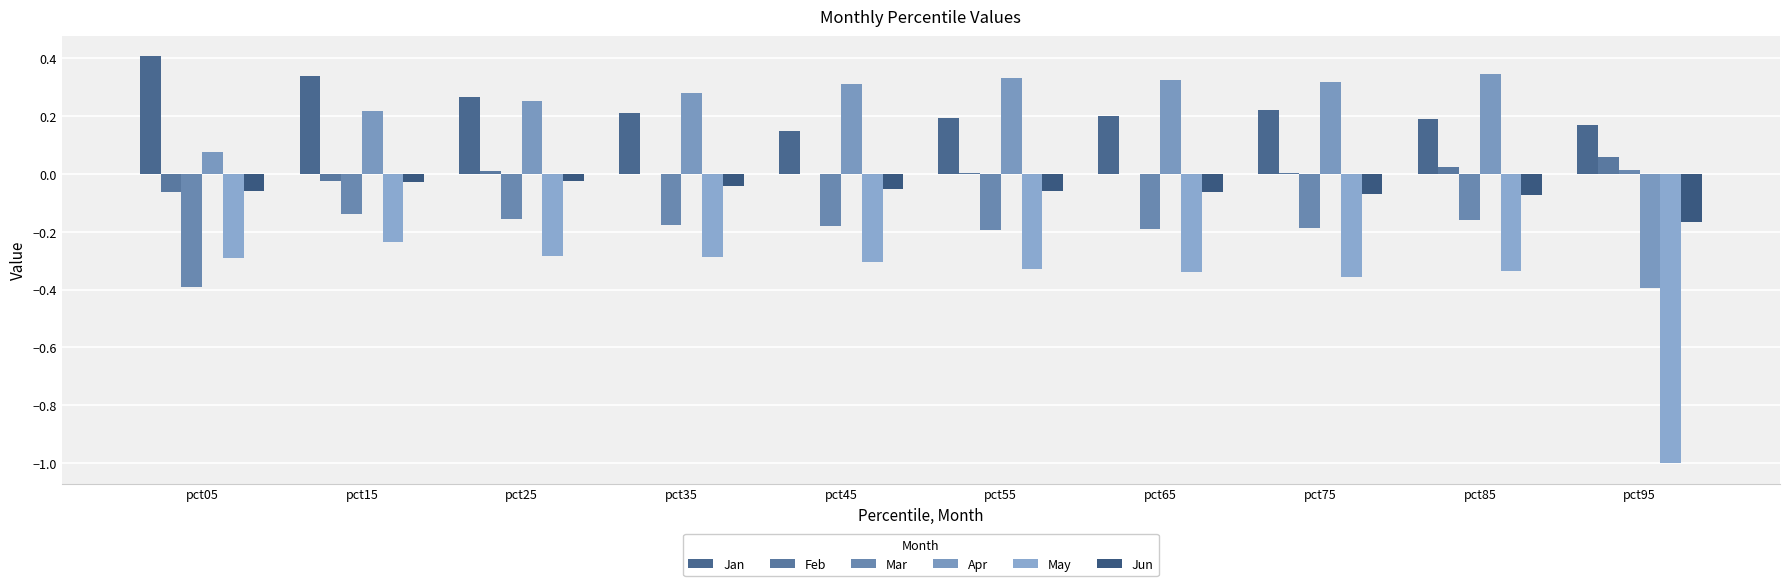

Which series has the largest range (max minus min)?

May